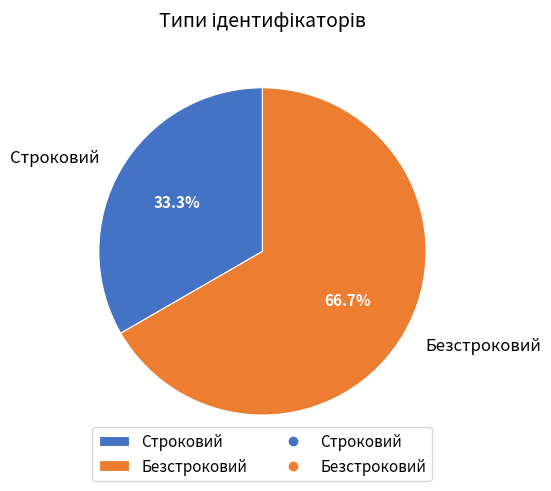

How many segments does this pie chart have?

2